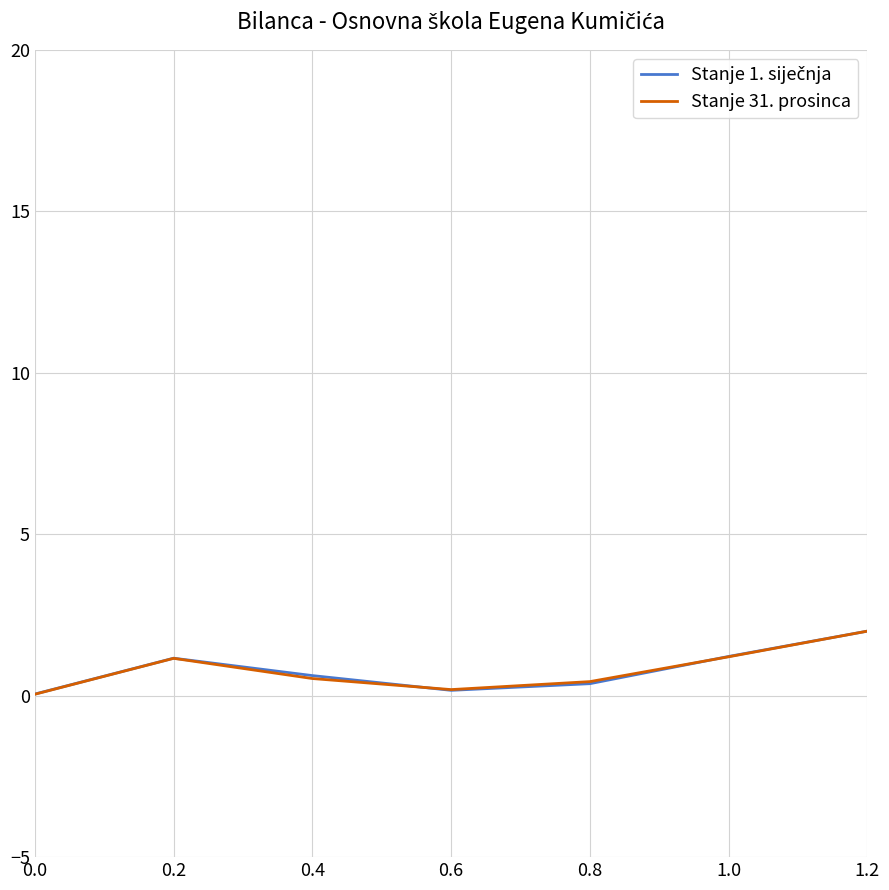

True or false: Stanje 31. prosinca has a value of 0.5 at 0.4.

True